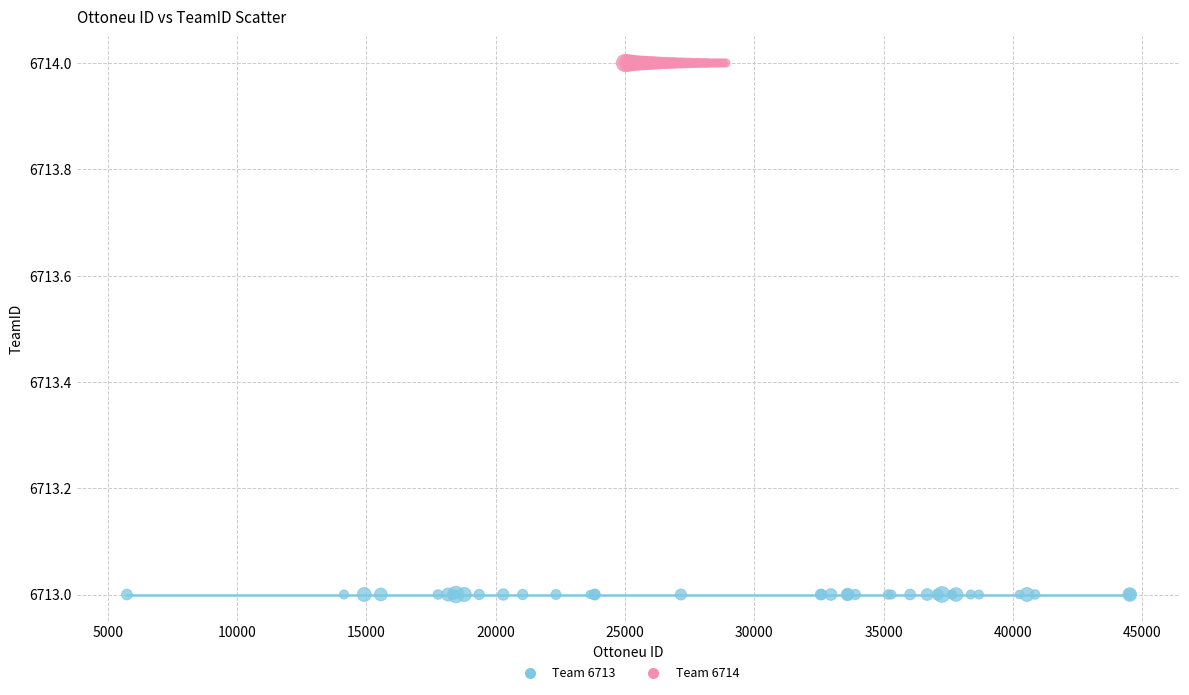

Which series contains the highest Y value?

Team 6714